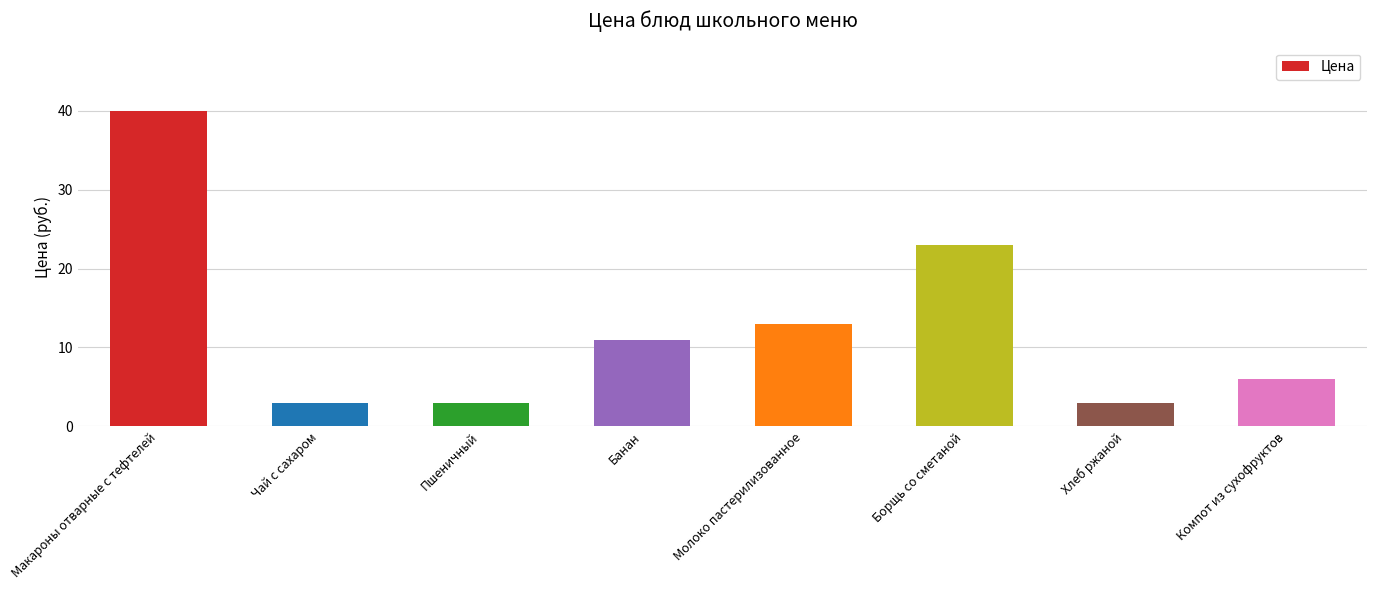

What is the sum of all values?

102